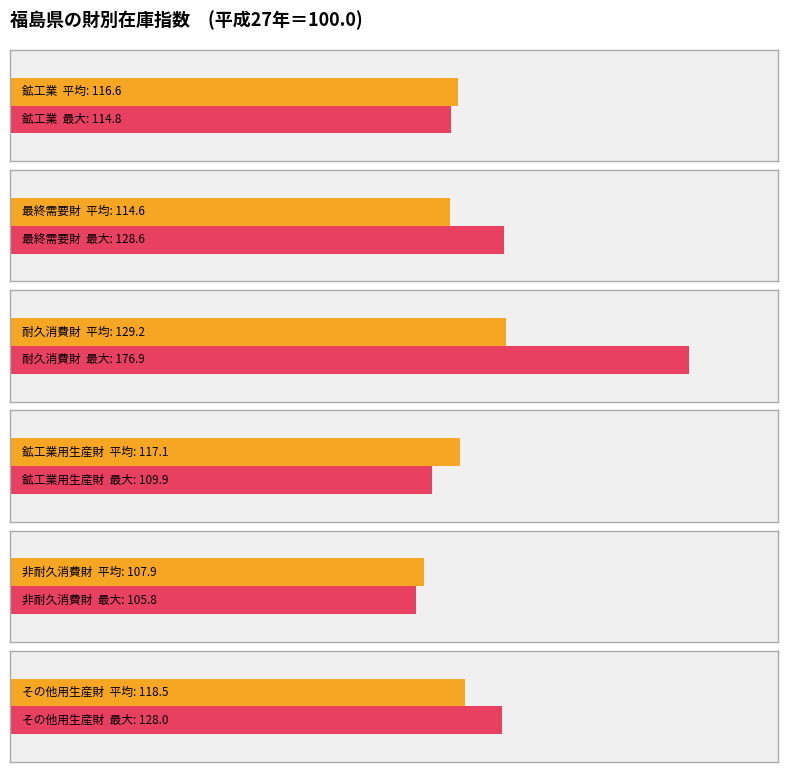

What is the value of the その他用生産財 bar at the 2nd from the left?

118.5